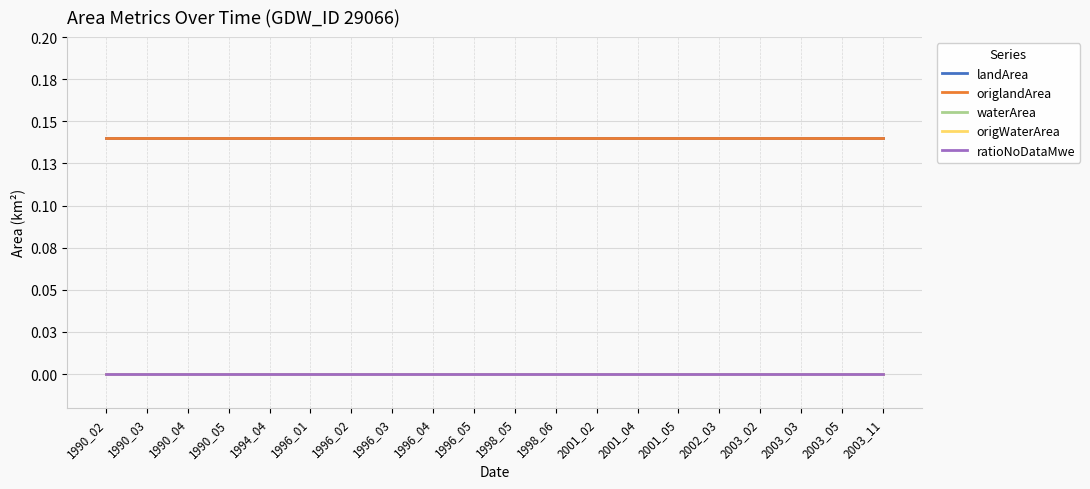

Which series changed the most between 1990_04 and 2001_04?

landArea